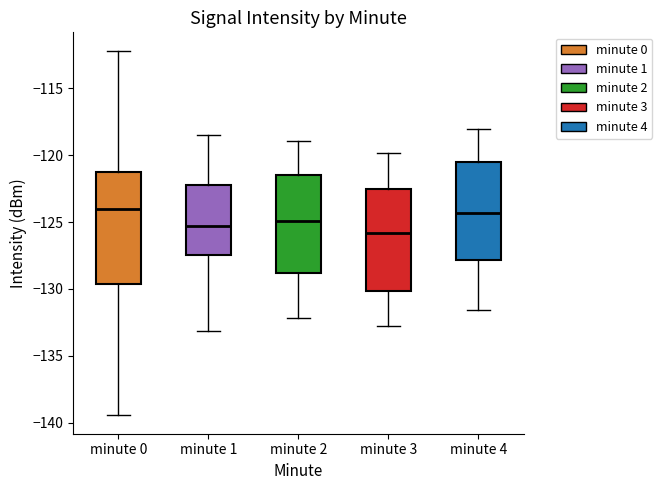

Where does the median line of the box for minute 0 sit on the y-axis? The values are not printed on the chart, so give them approximately, as read against the axis.

-124.0